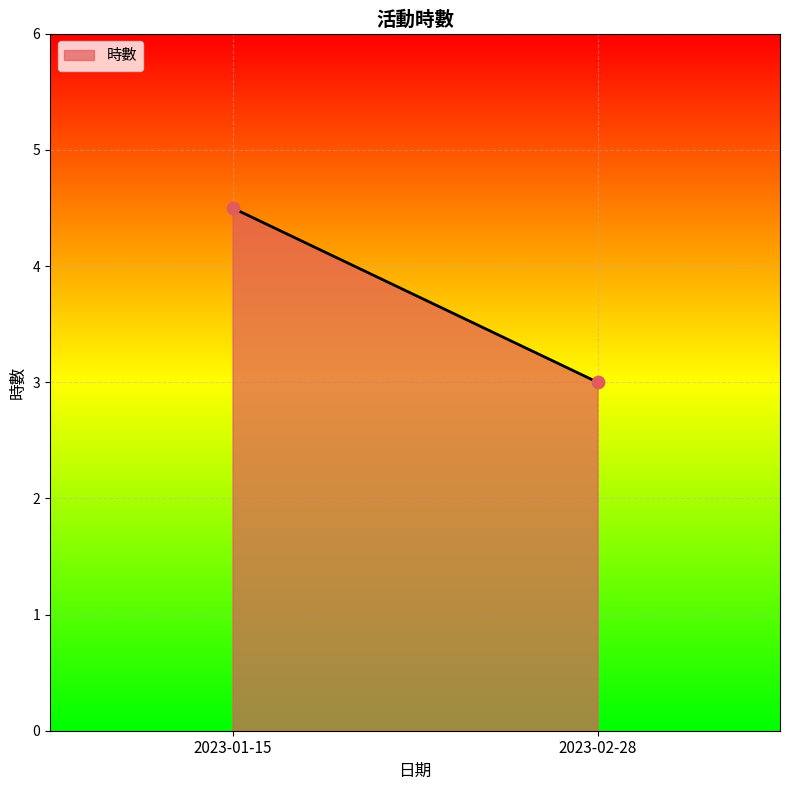

What is the average Y value?

3.8